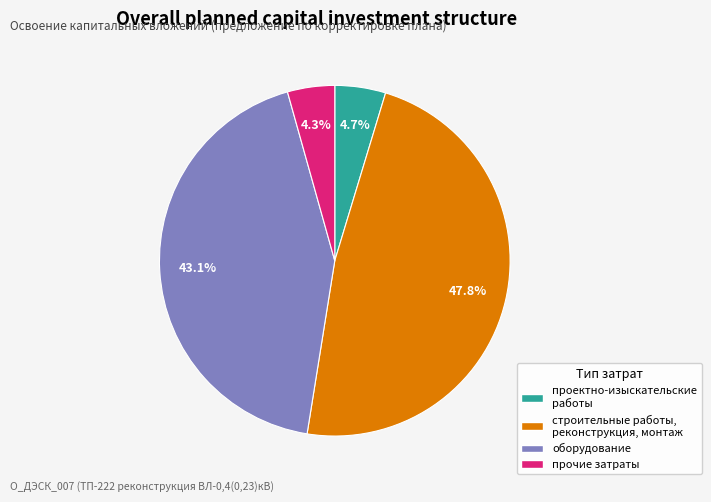

To the nearest percent, what percentage of the pie is строительные работы, реконструкция, монтаж?

48%